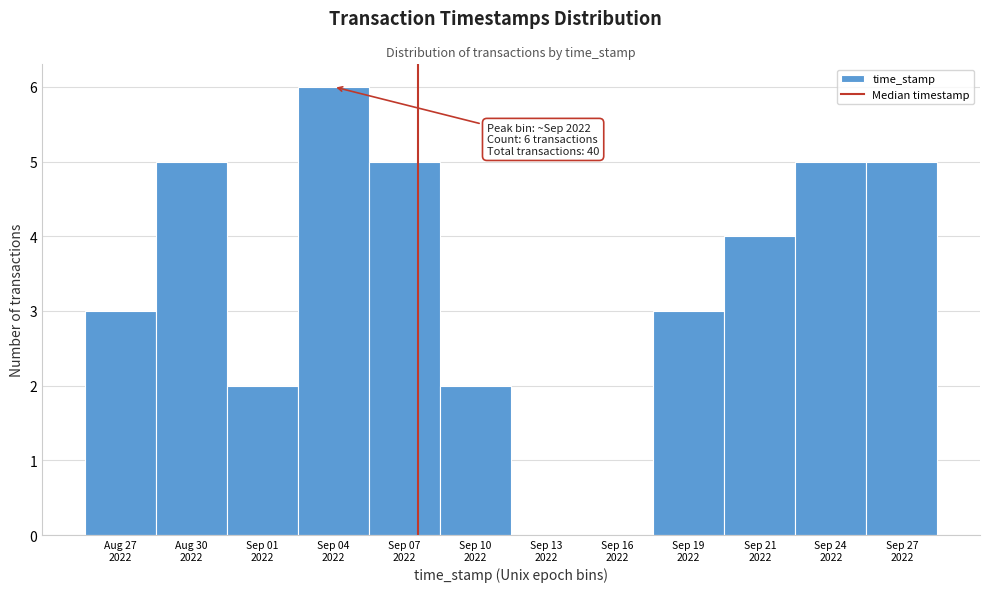

What is the maximum value shown in the chart?

6